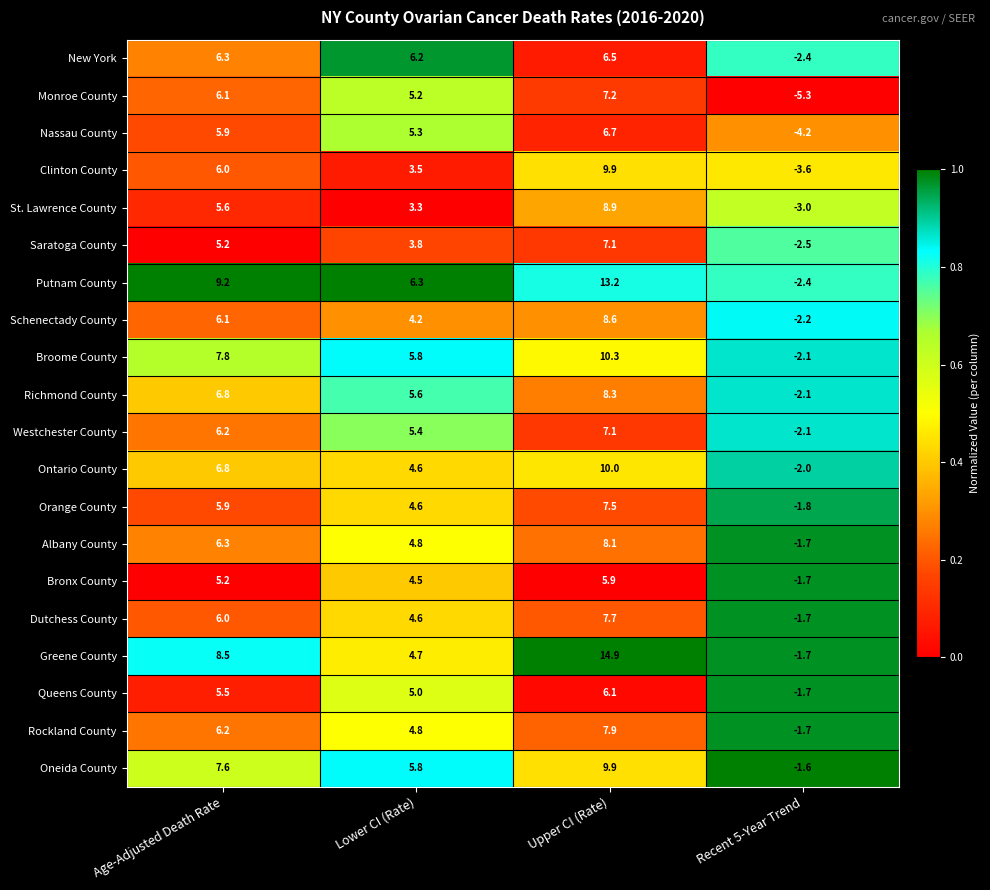

The Broome County series shows 13.8 at Age-Adjusted Death Rate. True or false?

False